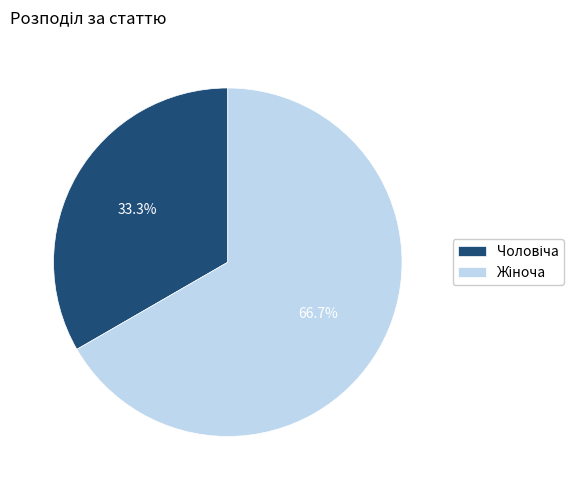

Does any single category account for the majority?

Yes